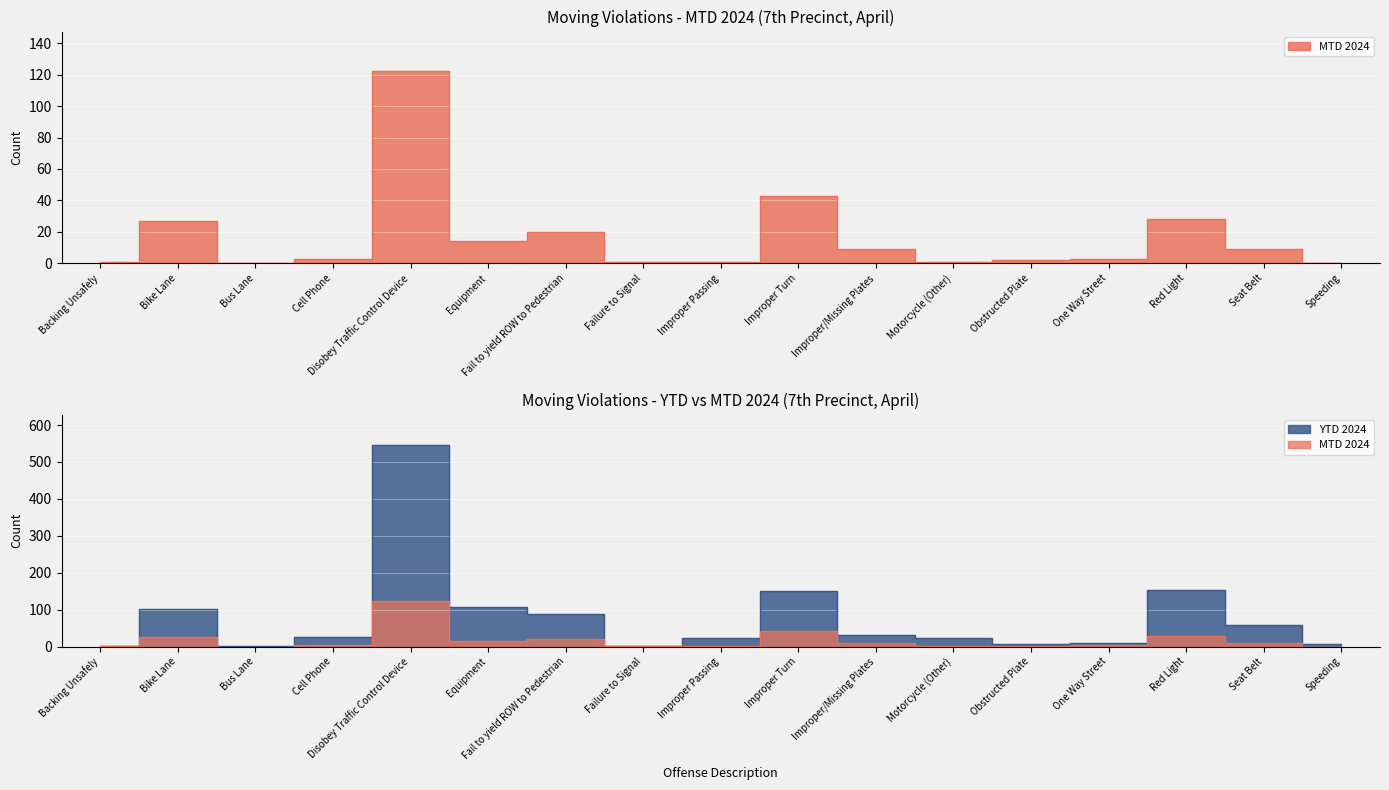

At Seat Belt, list the series in order from largest to smallest.

YTD 2024, MTD 2024